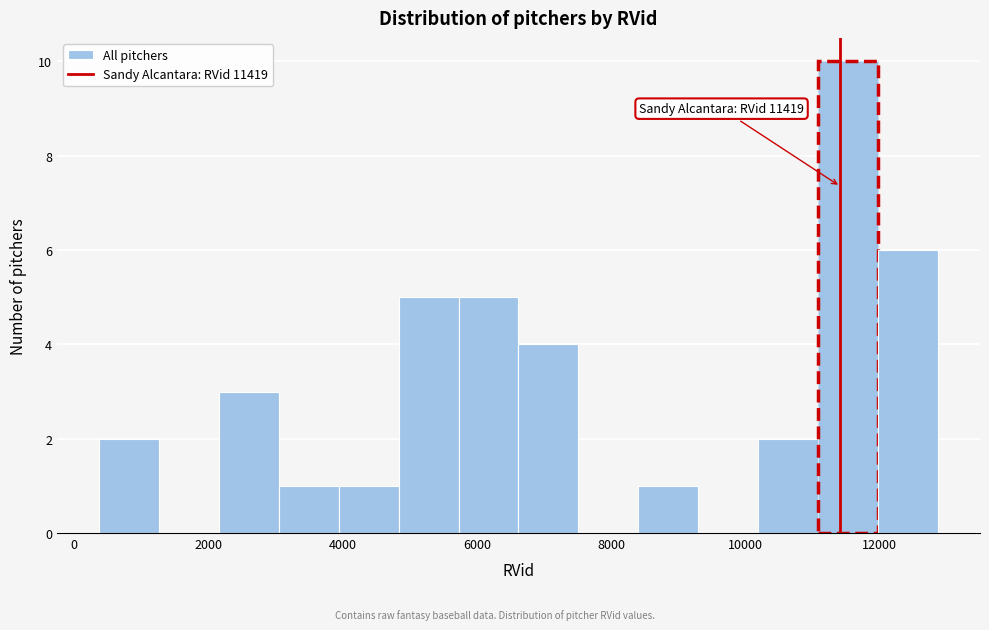

Over which range of the x-axis is the bar tallest?

11000 to 12000